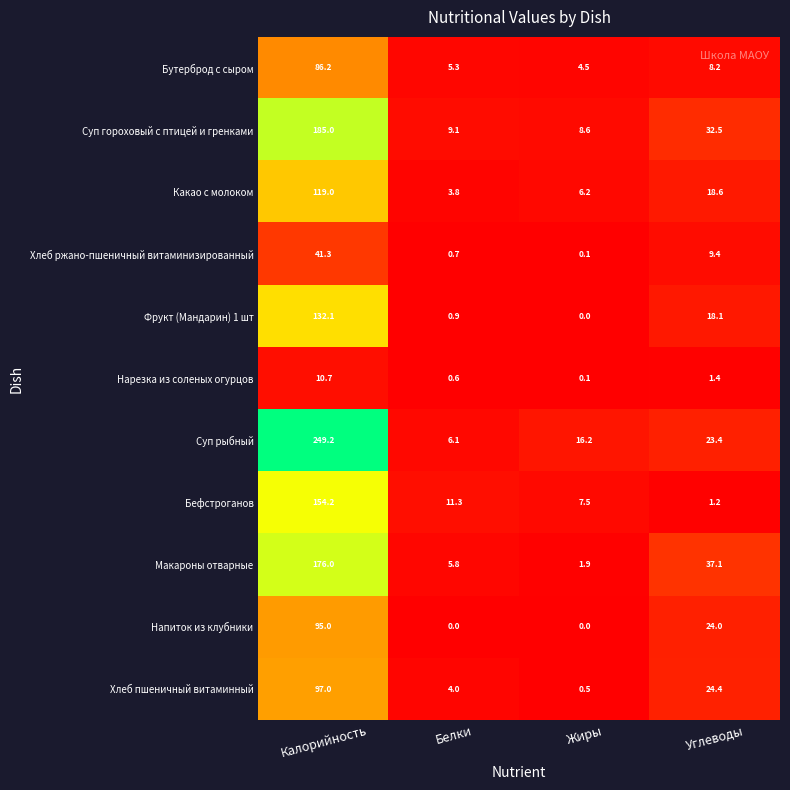

How many data points in Какао с молоком are less than 18?

2